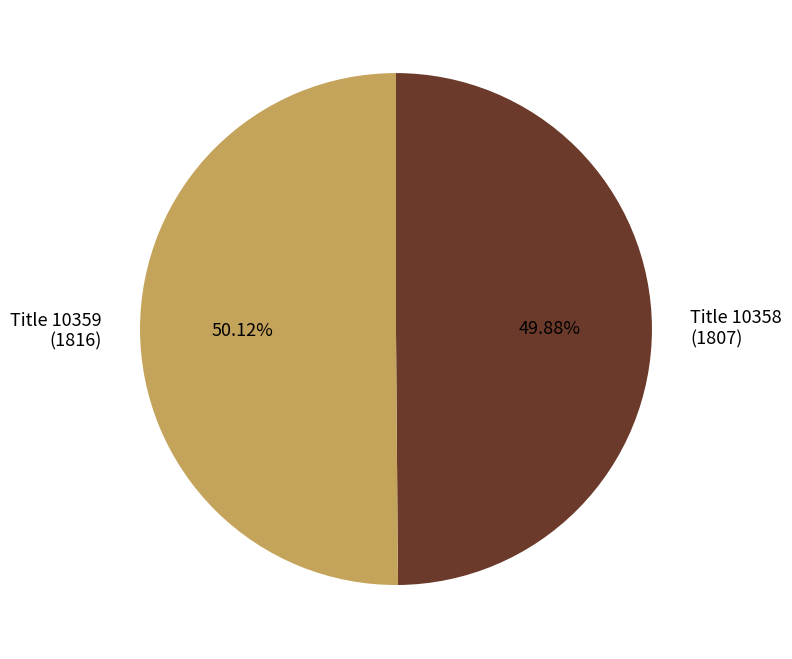

Count the number of slices in the pie.

2